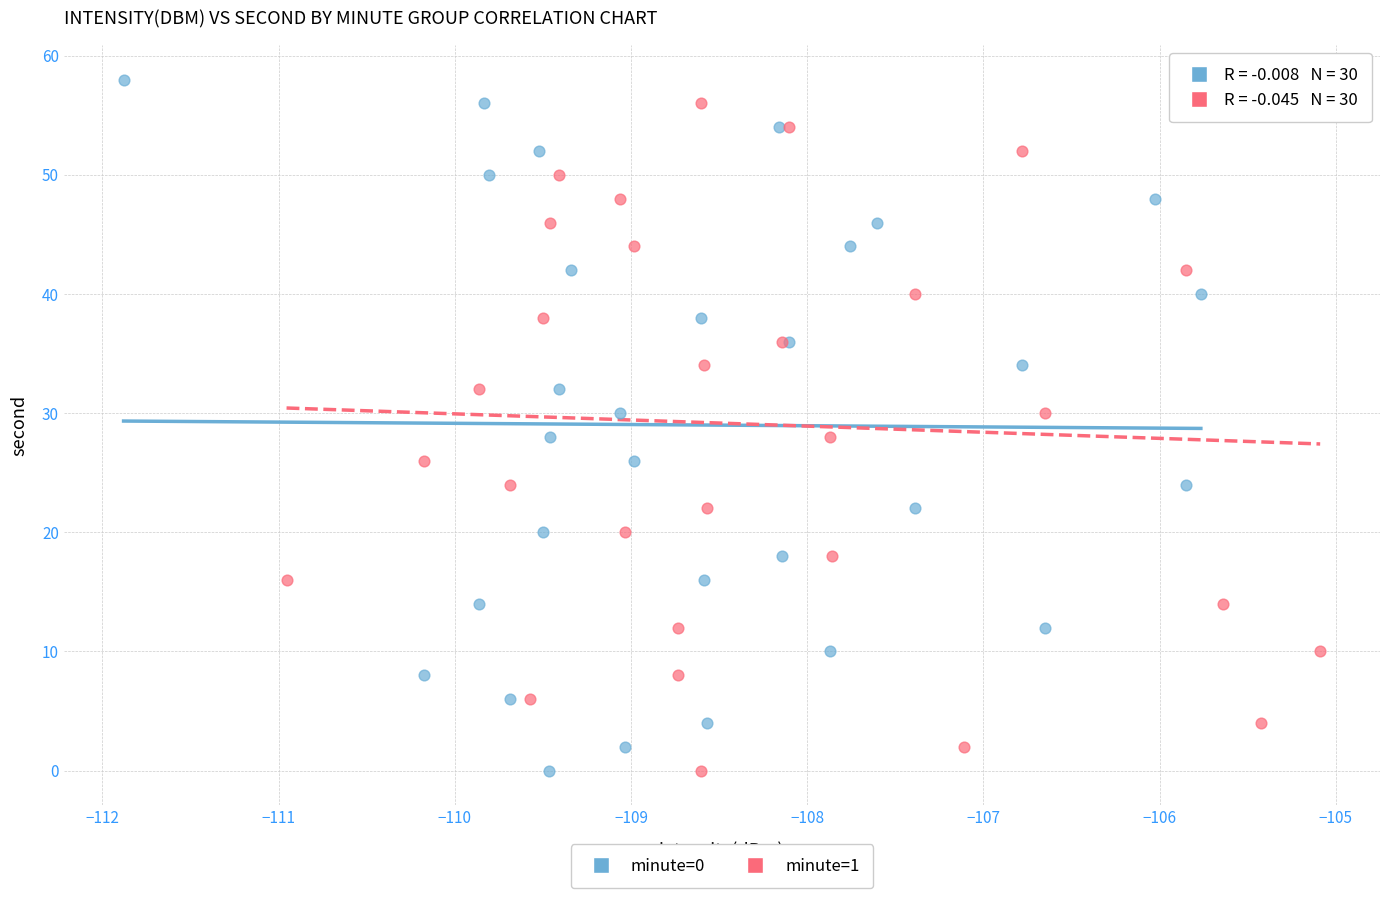

What are all the series names shown in the legend?

minute=0, minute=1